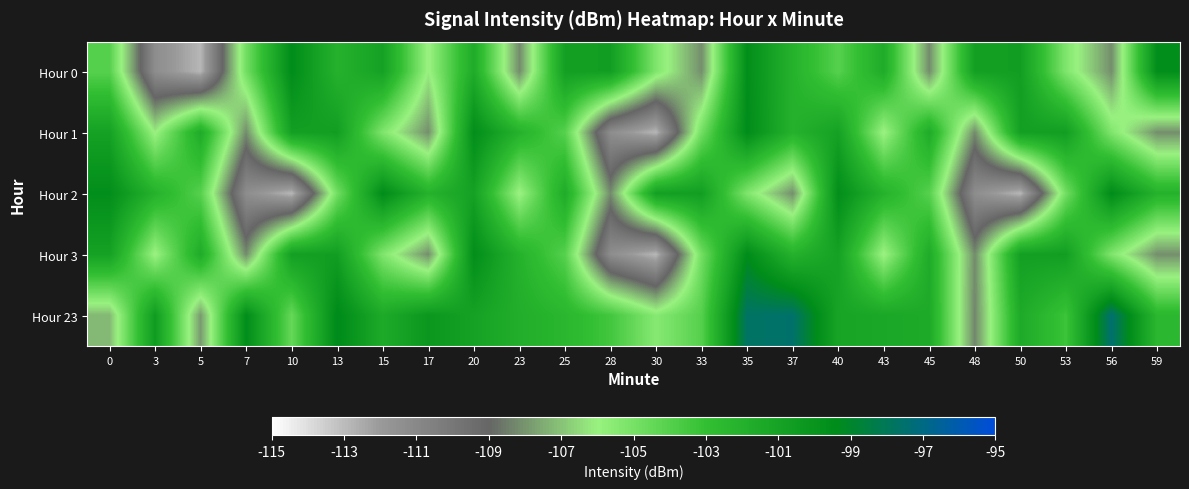

At which category does the chart reach its peak across all series?

56